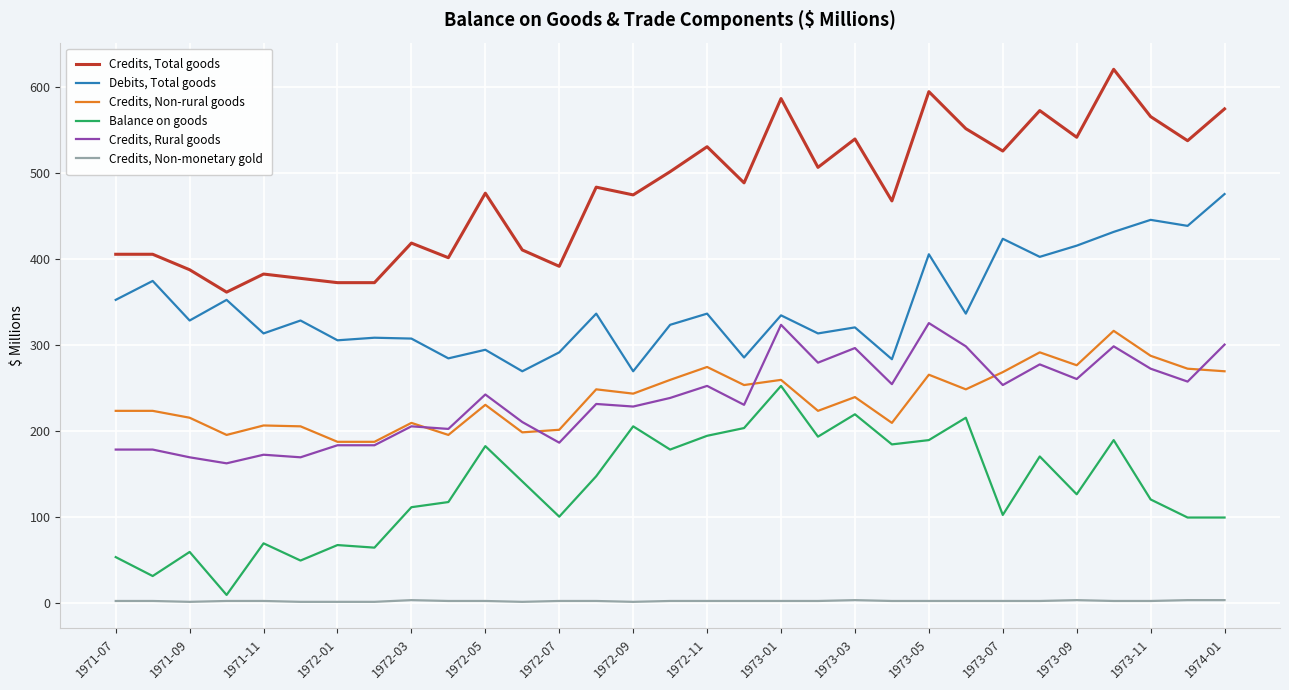

What is the maximum value for Debits, Total goods?

475